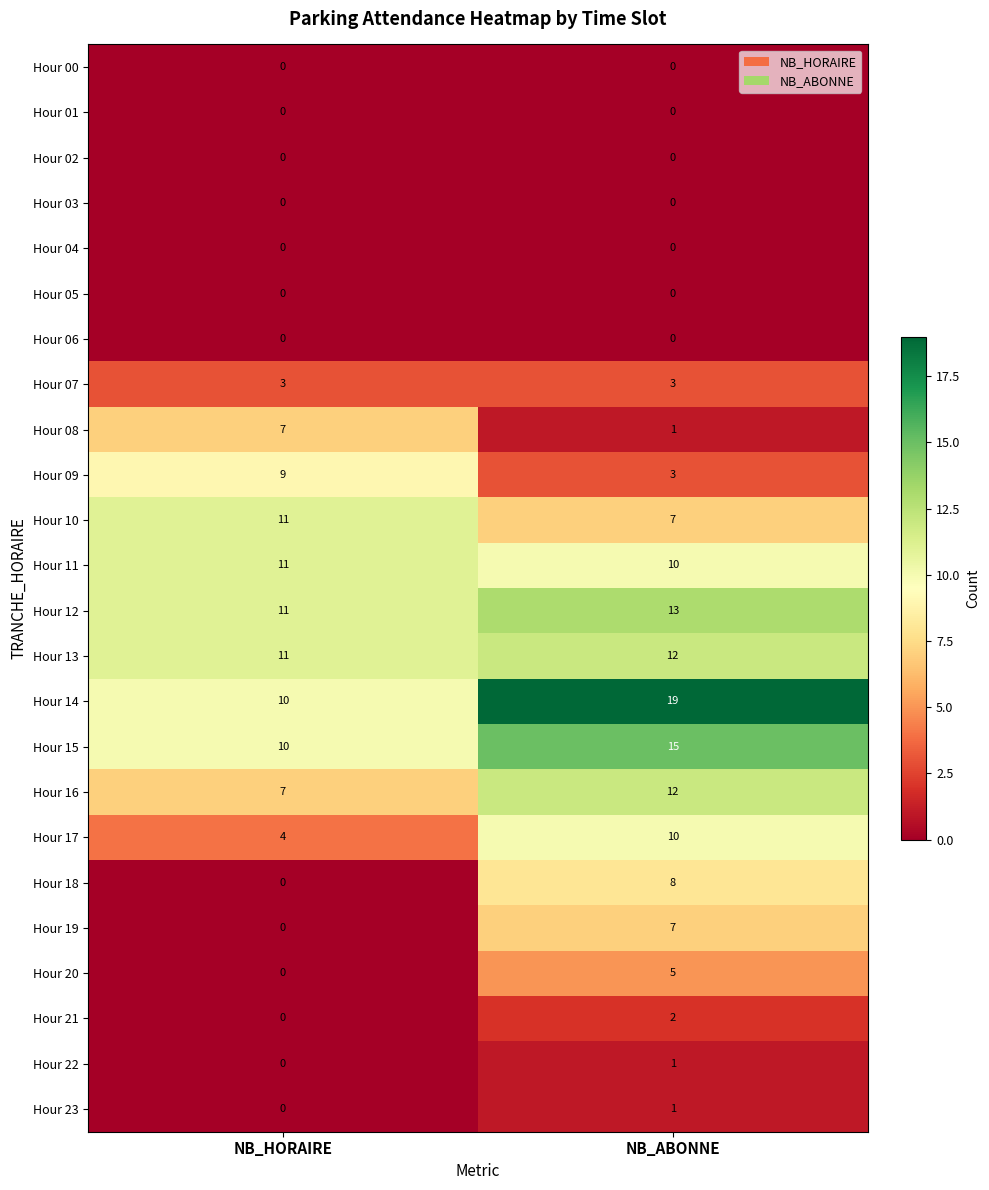

Which category has the highest value across all series?

NB_ABONNE